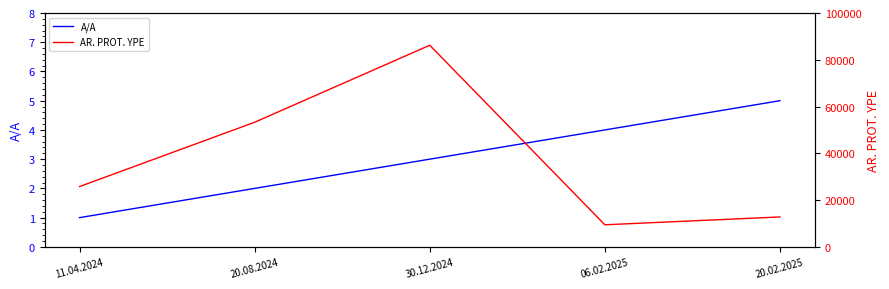

What are all the series names shown in the legend?

A/A, AR. PROT. YPE